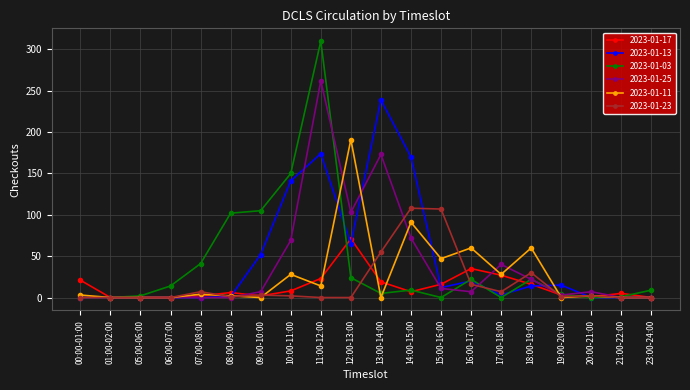

How many lines are shown in the chart?

6